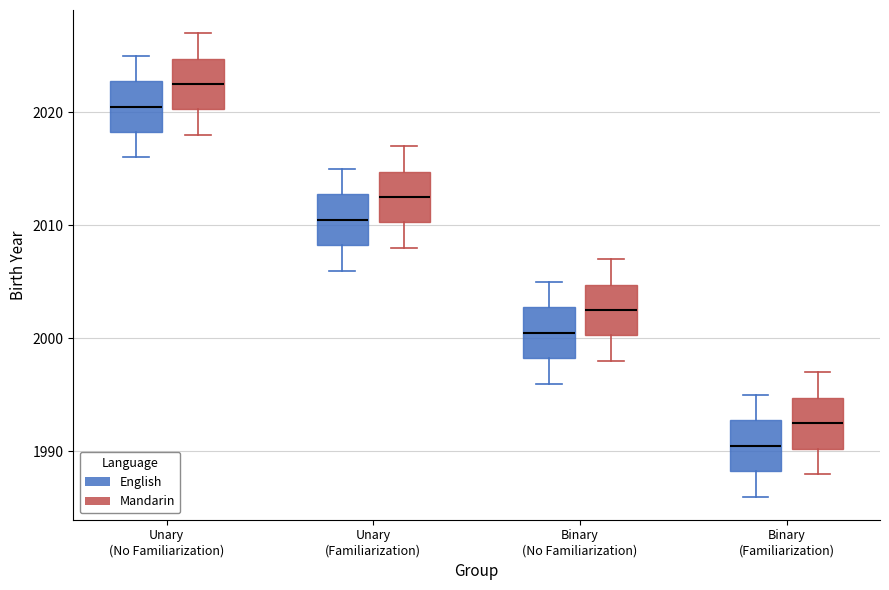

Where does the median line of the box for Unary (Familiarization) (English) sit on the y-axis? The values are not printed on the chart, so give them approximately, as read against the axis.

2011